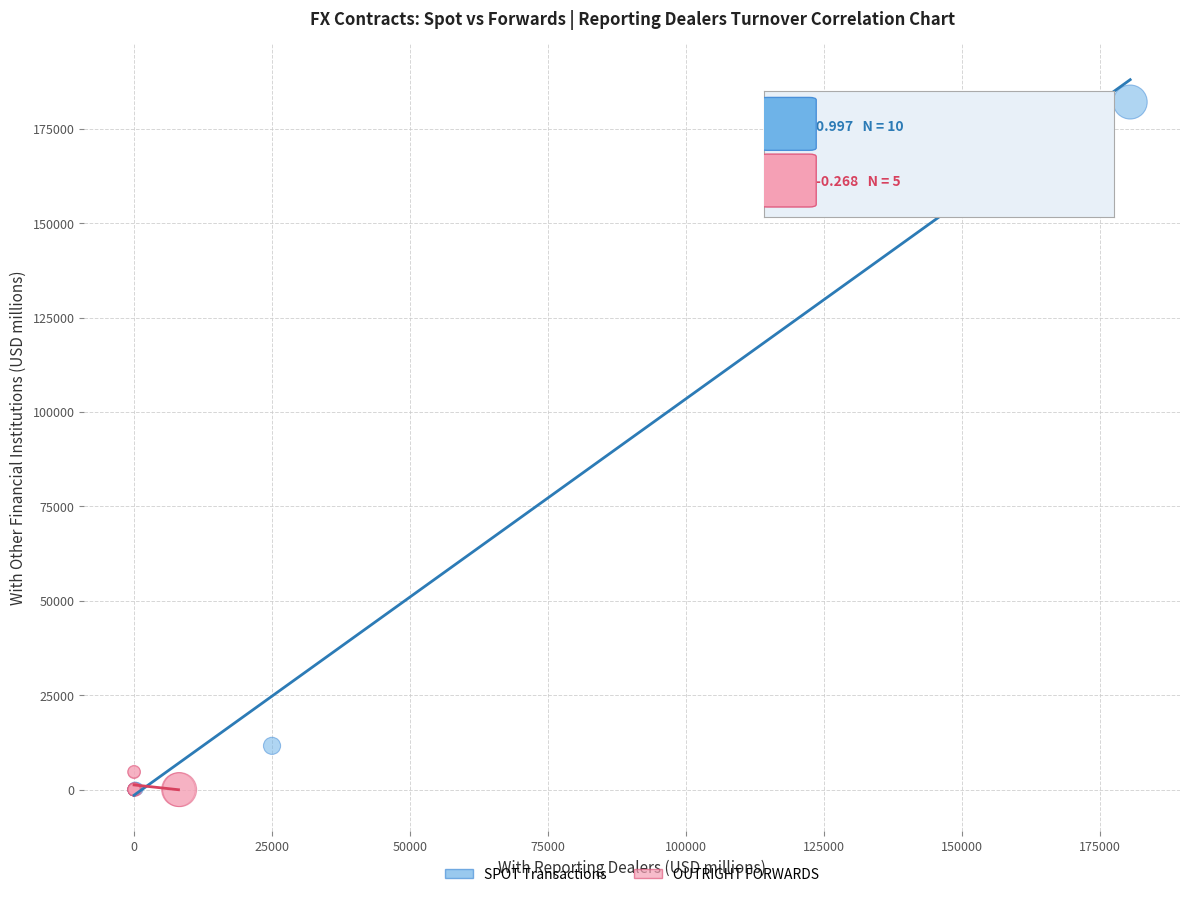

Which series has the largest Y range (max minus min)?

SPOT Transactions